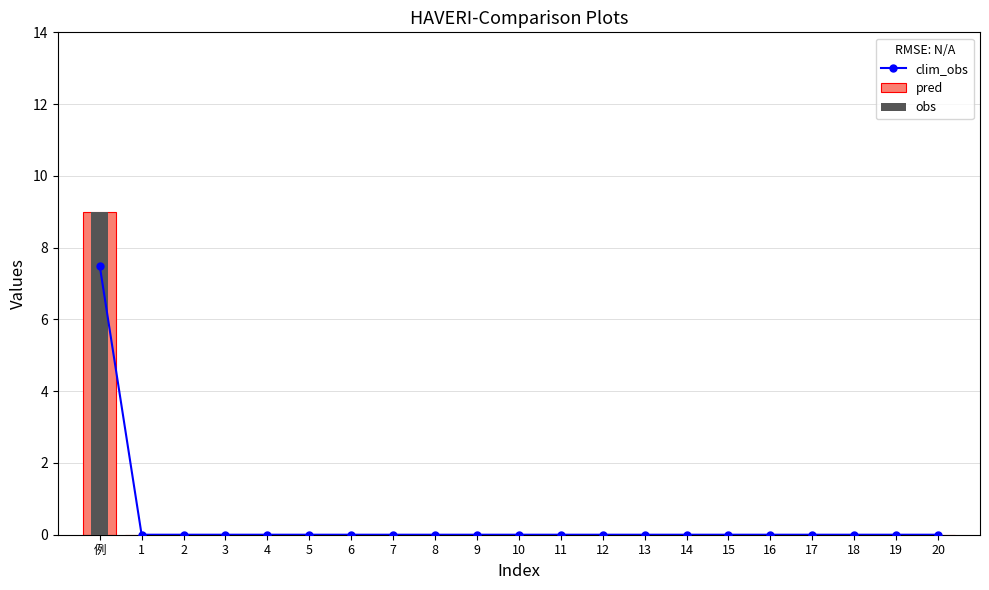

Between 14 and 10, which is larger?

14